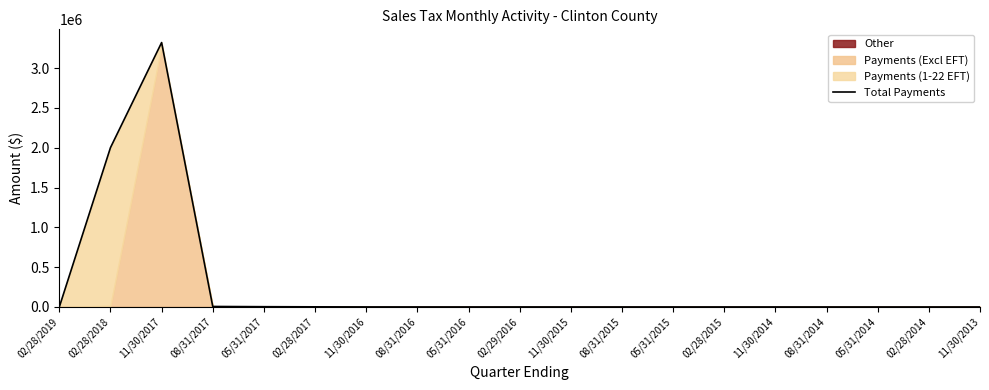

Where does the data first go above 313?

02/28/2018